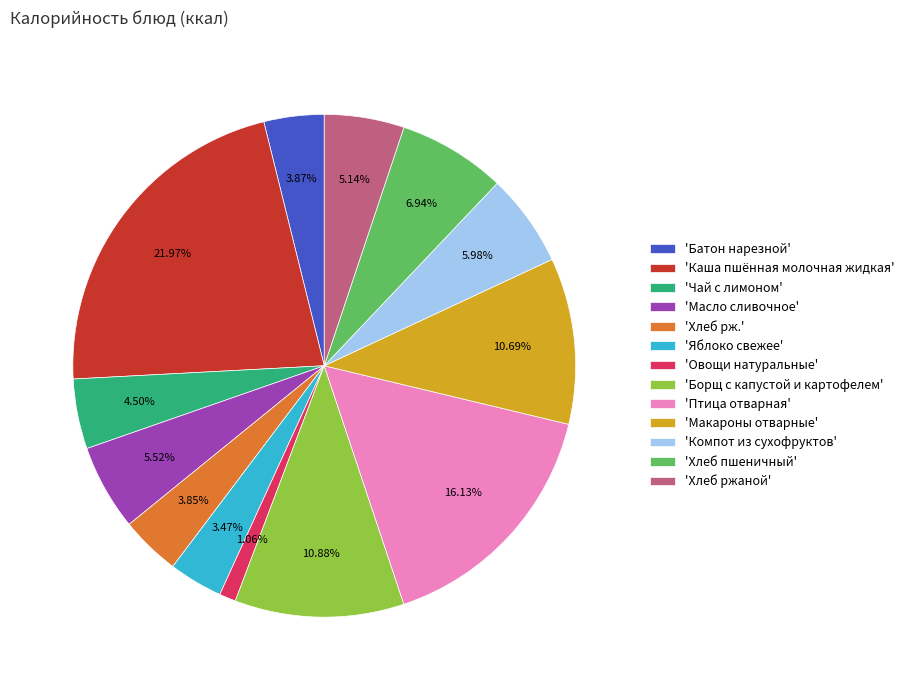

Which slice is the smallest?

'Овощи натуральные'